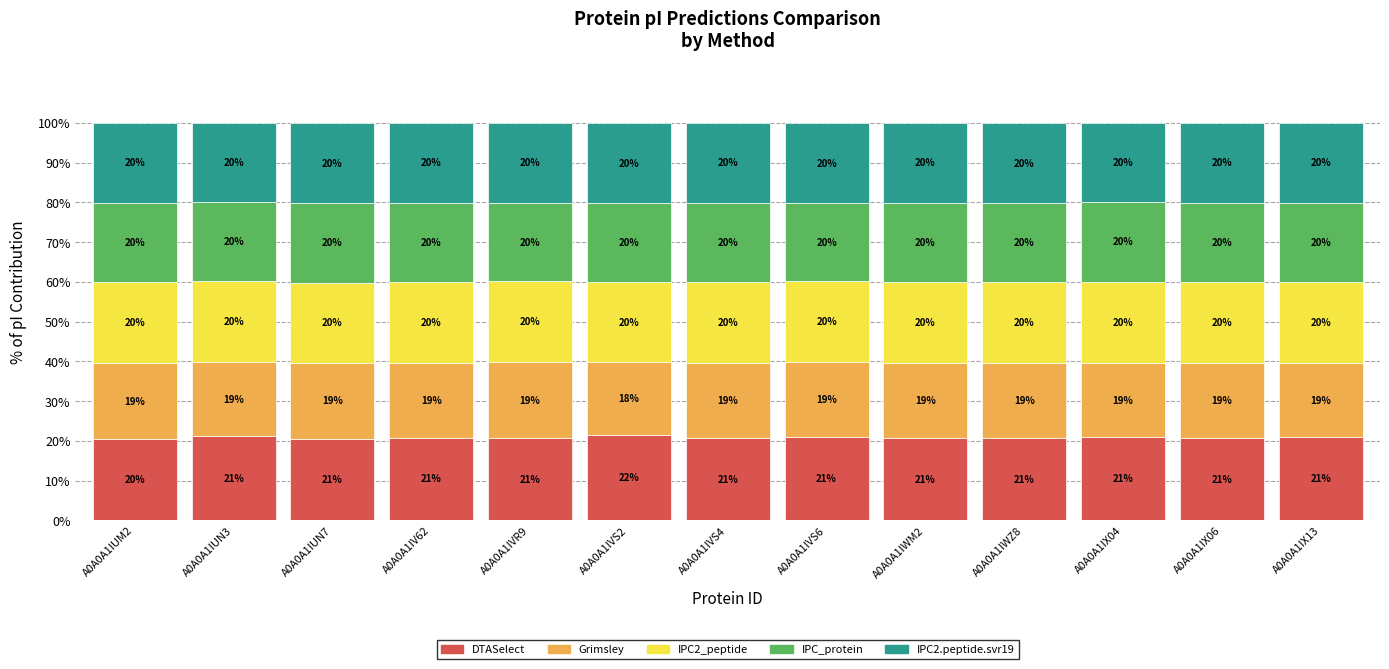

The value of DTASelect at A0A0A1IX13 is 31.2. True or false?

False